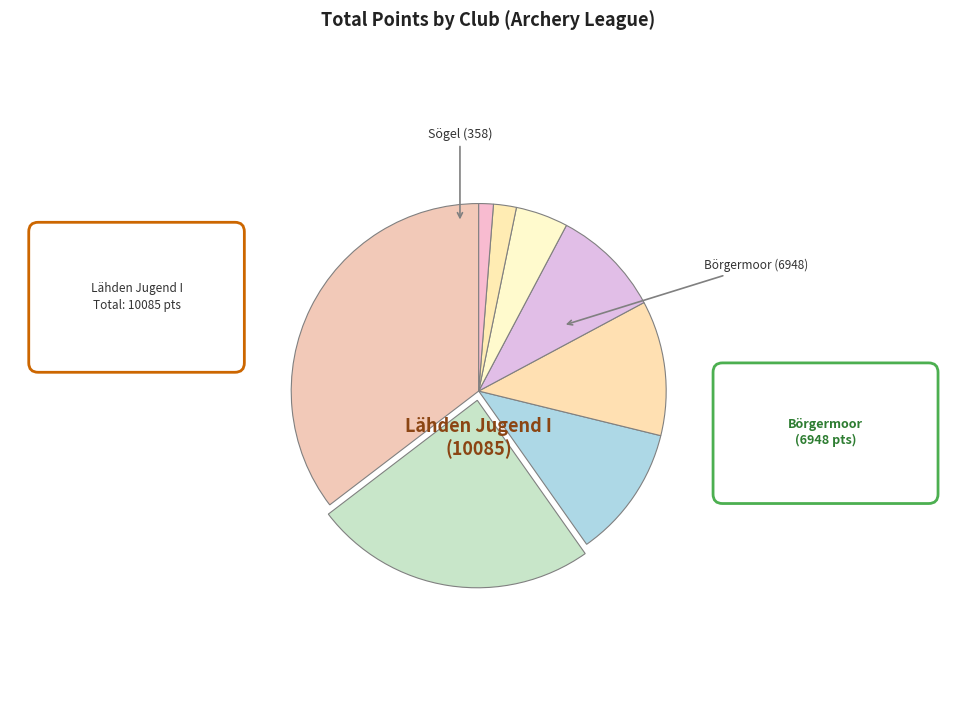

How many slices are in this pie chart?

8